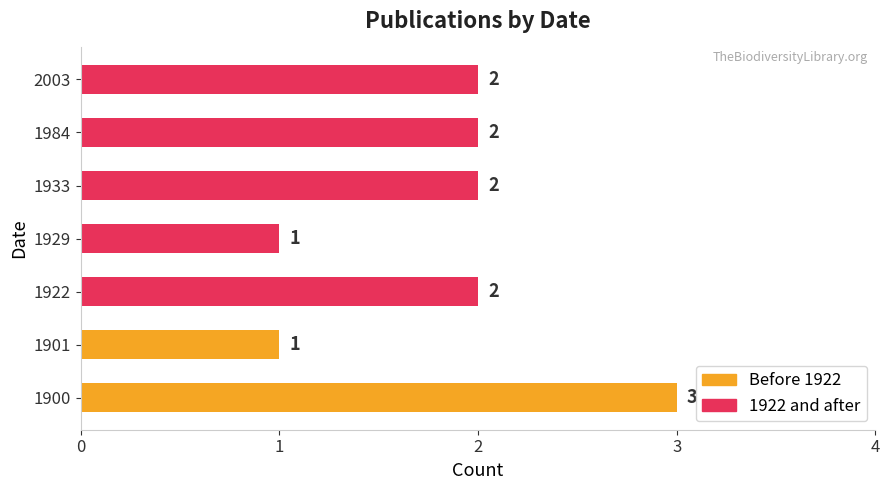

Count the values in the range 1 to 2.

6